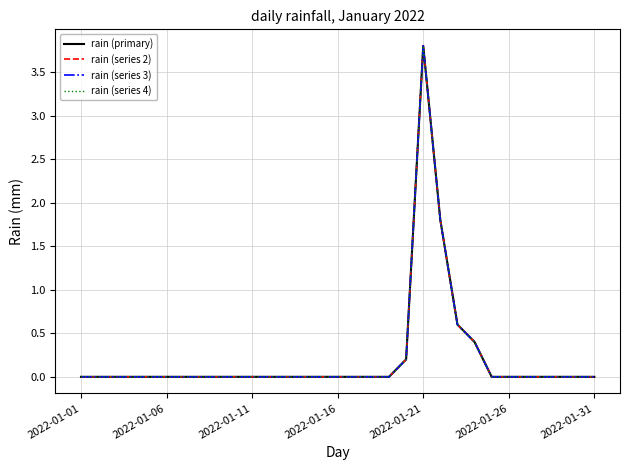

Is this an area chart (filled region under the line)?

No